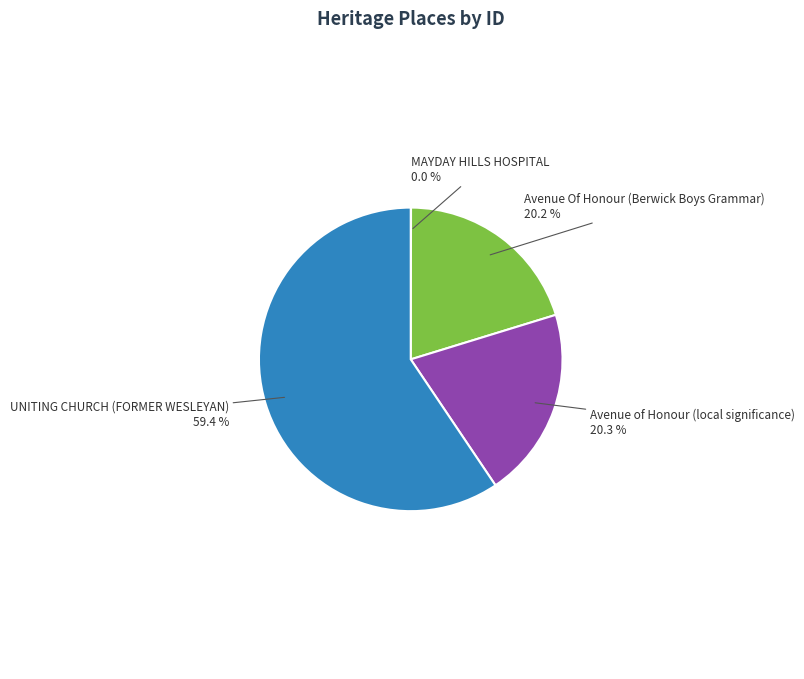

How much of the chart is everything except Avenue of Honour (local significance)?

79.7%